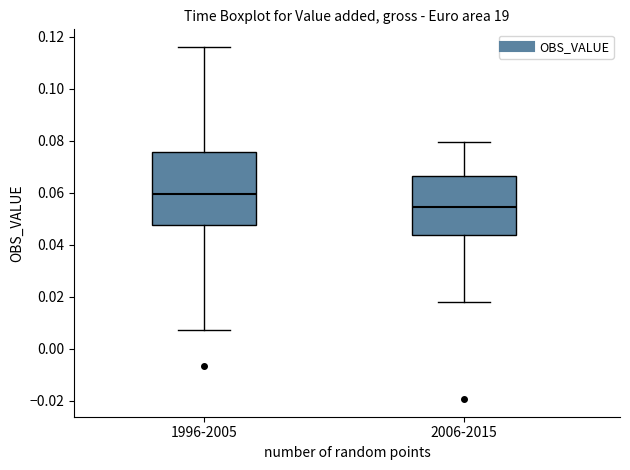

Reading left to right, transcribe this box plot: for each box, give where its median line is, the range the box spans, and where its two whiskers end, as read against the y-axis. The values are not printed on the chart, so give them approximately, as read against the axis.

1996-2005: median 0.060, box 0.048 to 0.076, whiskers 0.008 to 0.116
2006-2015: median 0.054, box 0.044 to 0.066, whiskers 0.018 to 0.080